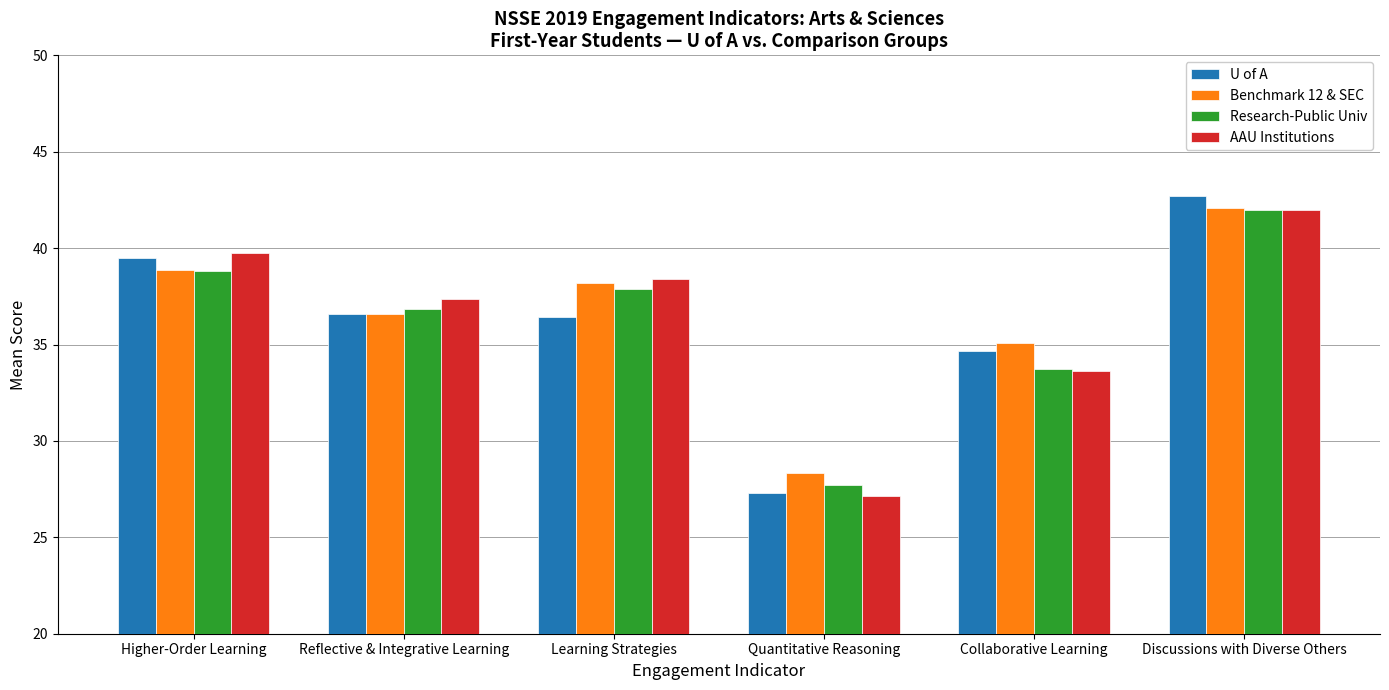

What position from the left is Discussions with Diverse Others?

6